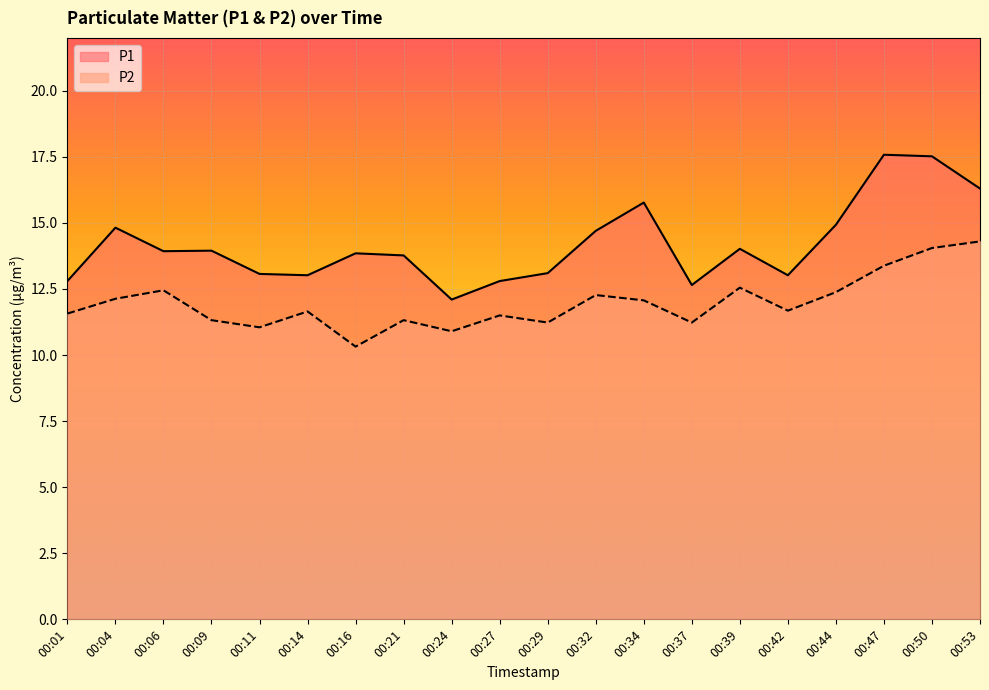

What is the minimum value shown in the chart?

10.3